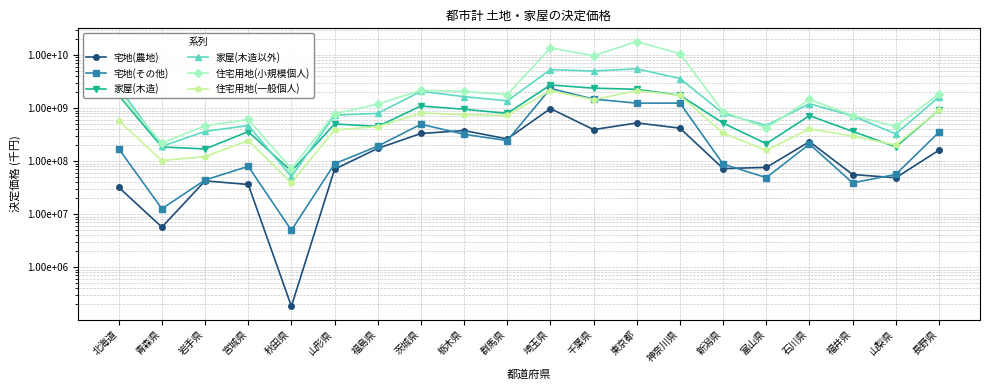

The 住宅用地(一般個人) series shows 244212183 at 宮城県. True or false?

True